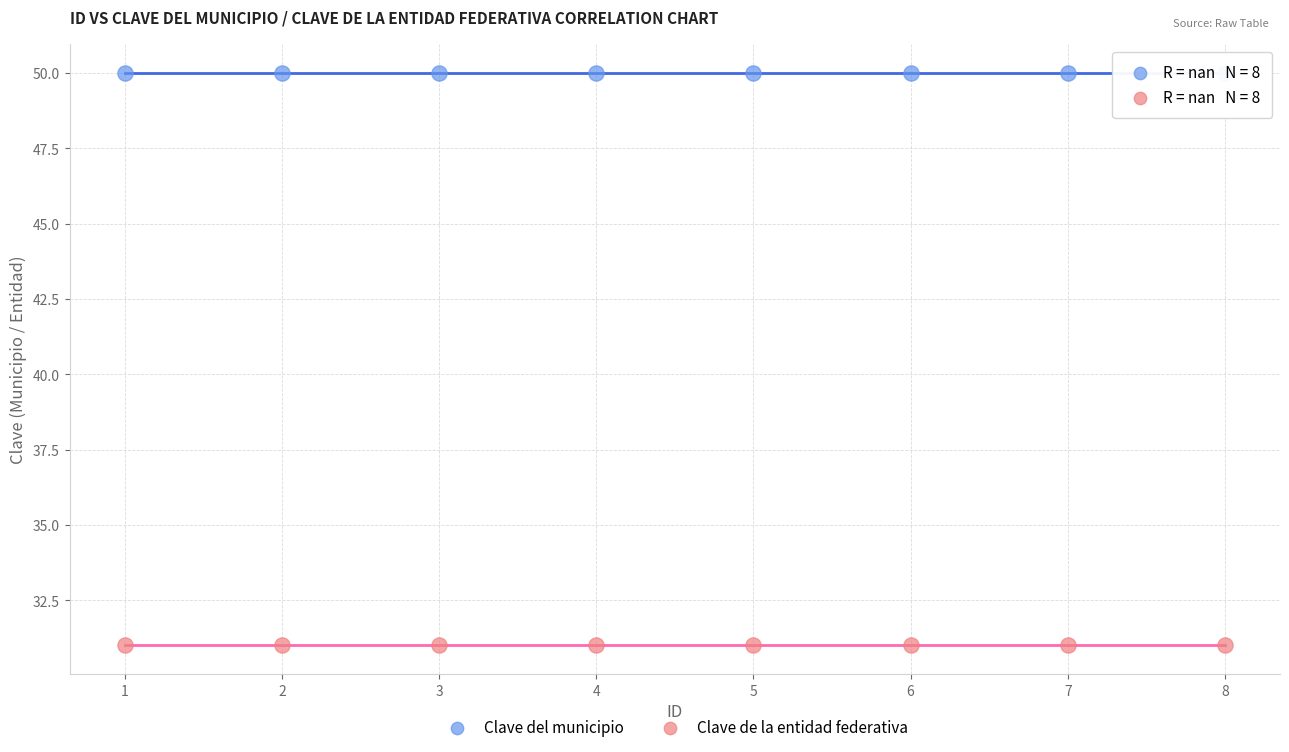

Which series contains the highest Y value?

Clave del municipio